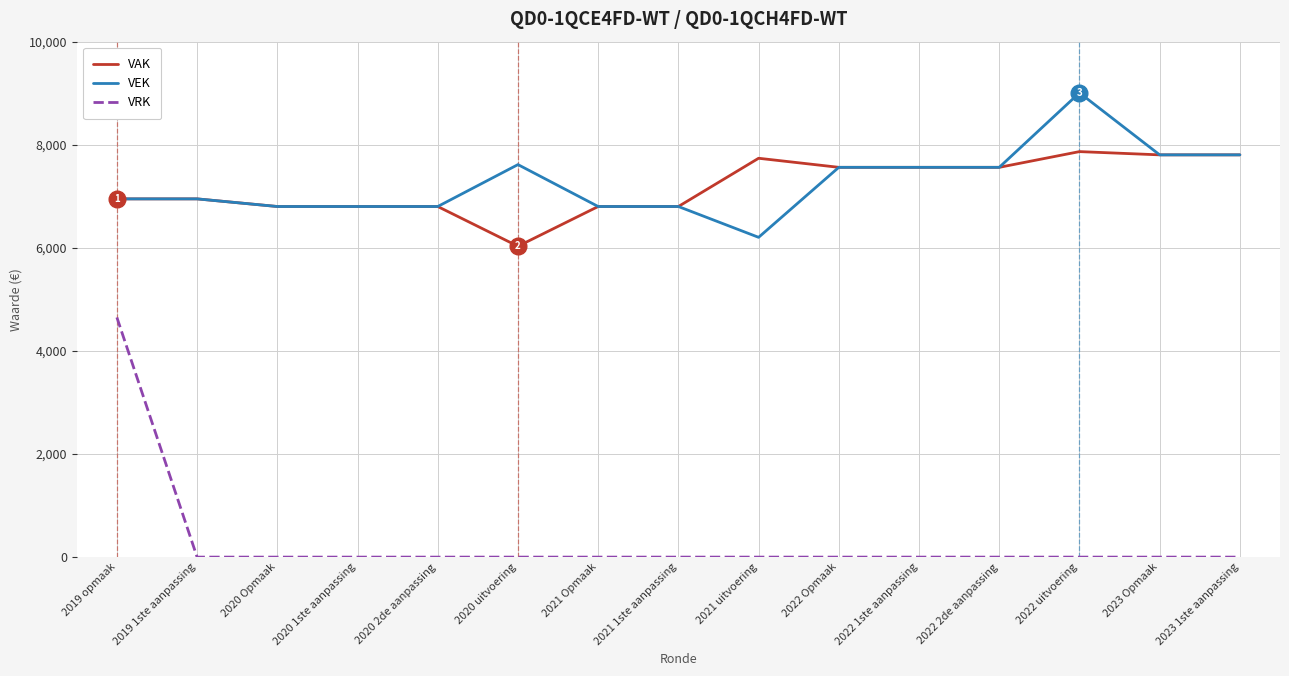

Which series has the widest spread of values?

VRK